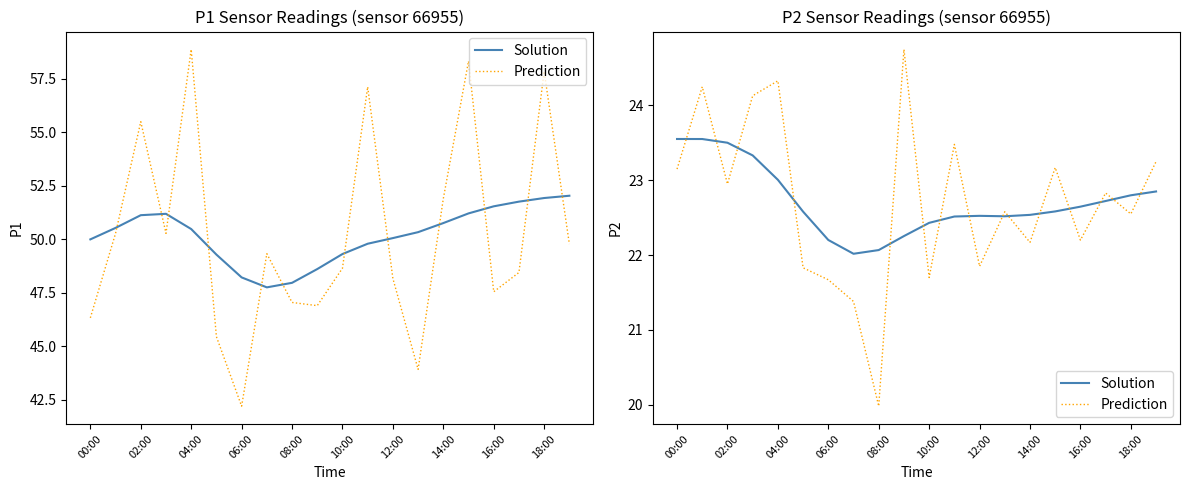

Which series has the widest spread of values?

Prediction